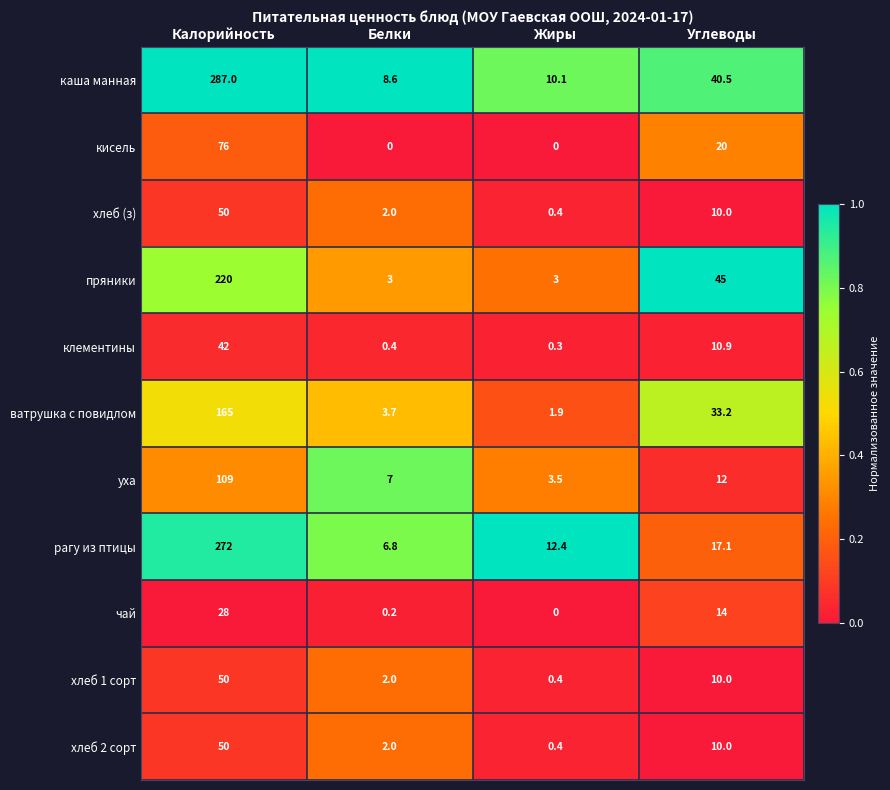

The value of пряники at Белки is 5.0. True or false?

False